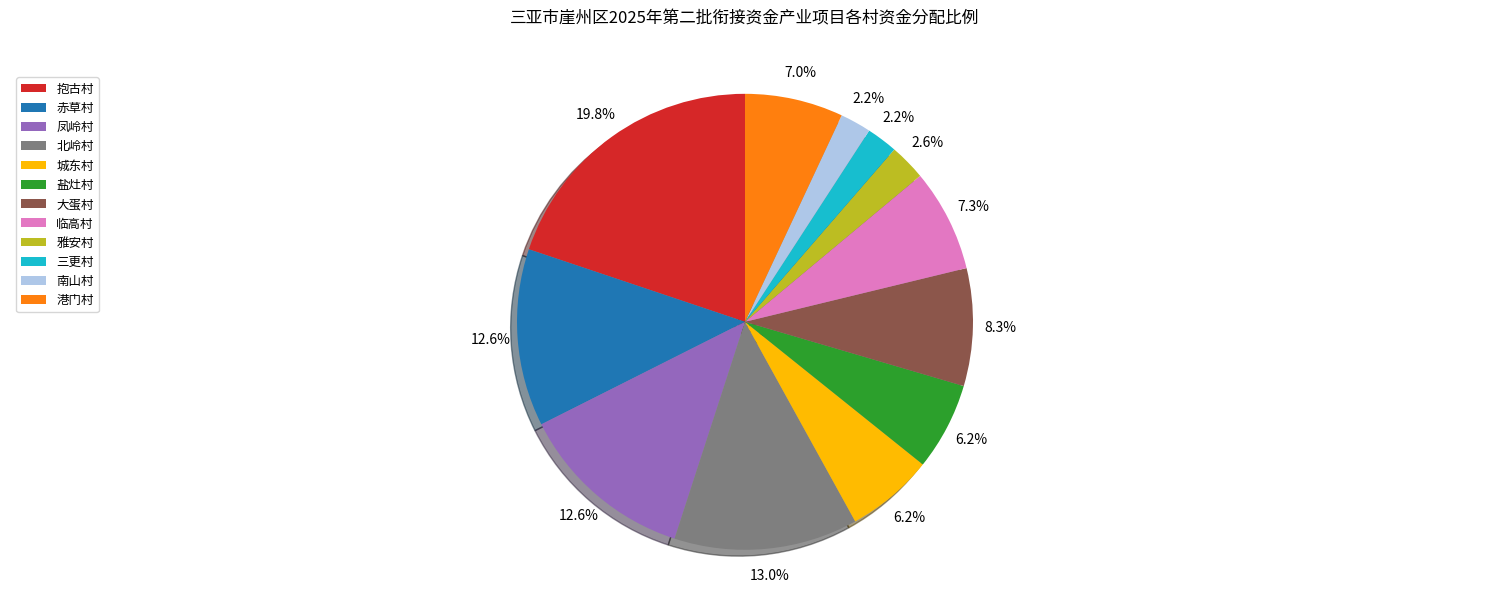

What is the ratio of the value at 临高村 to the value at 城东村?

1.2